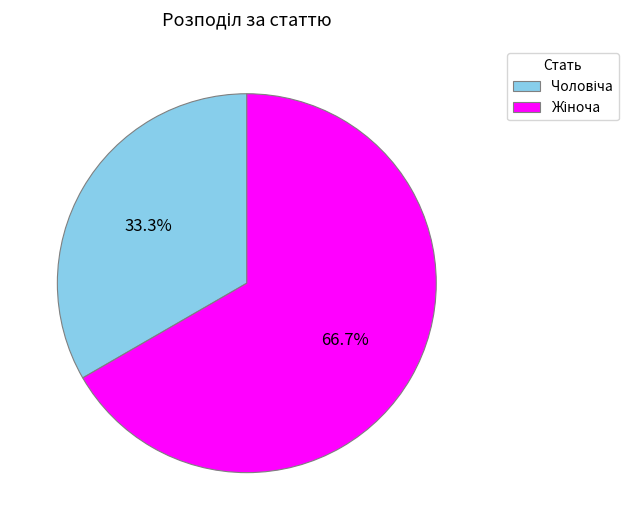

Does any single category account for the majority?

Yes